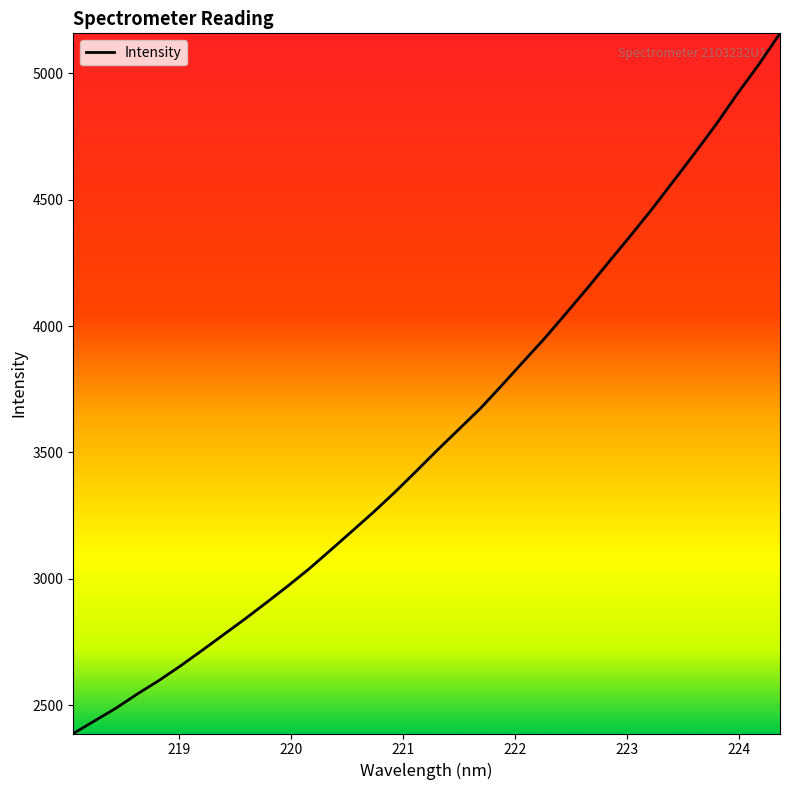

What is the maximum value shown in the chart?

5157.8